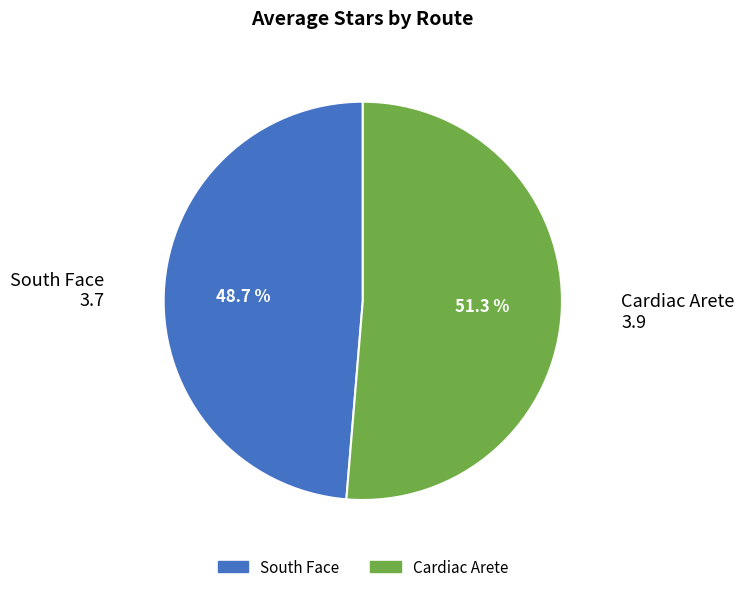

What is the ratio of the value at Cardiac Arete to the value at South Face?

1.1